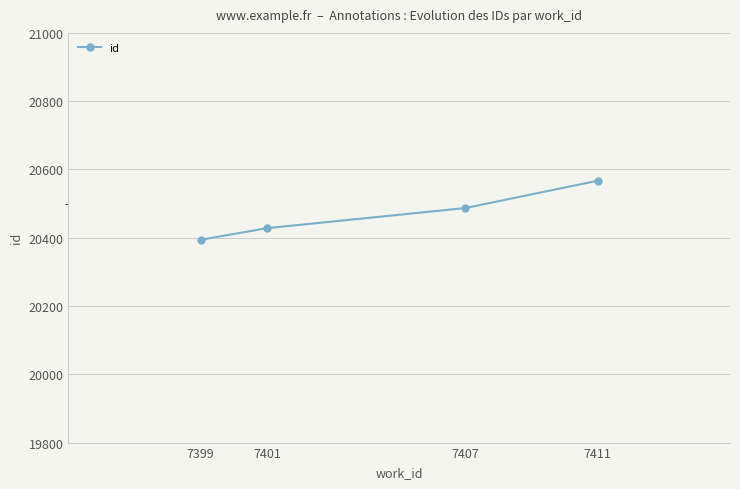

List the labels in order of value, largest first.

7411, 7407, 7401, 7399